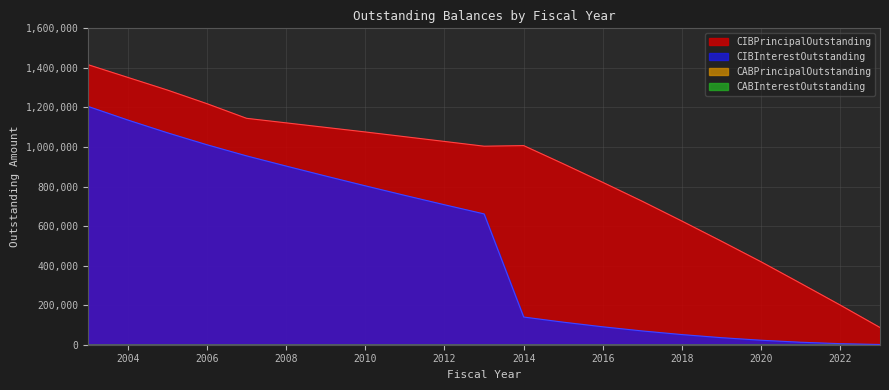

True or false: CIBPrincipalOutstanding has a value of 1076000.0 at 2010.

True